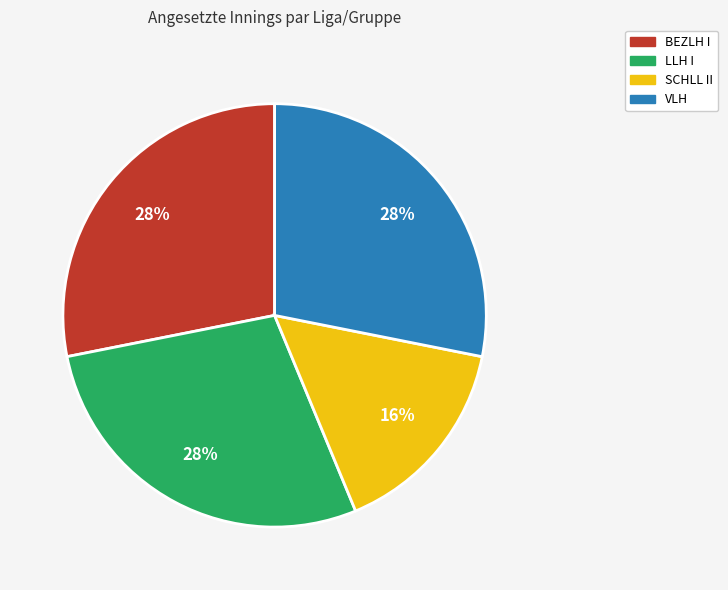

Do VLH and SCHLL II together represent more than half of the pie?

No